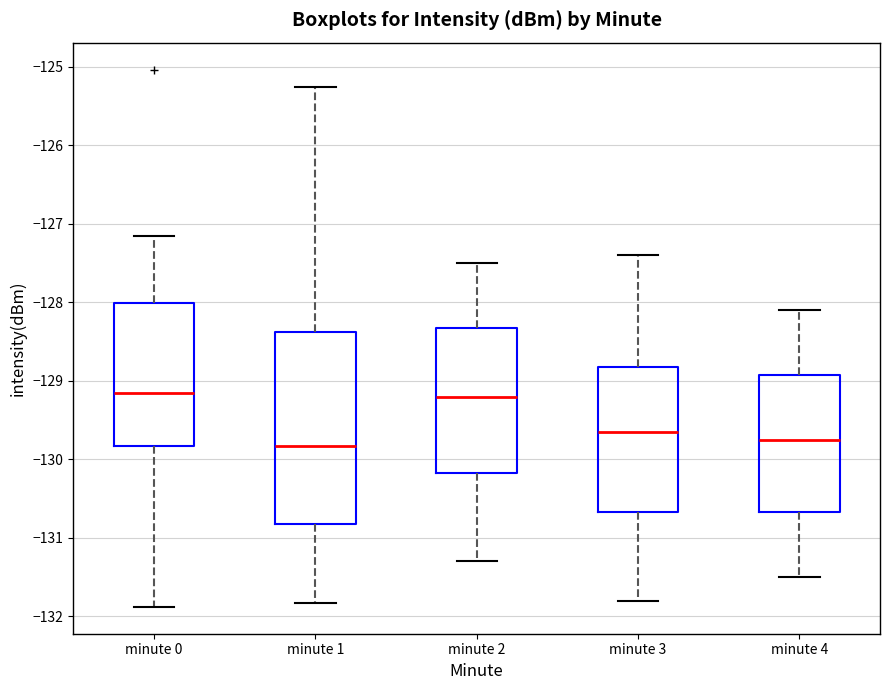

Reading left to right, transcribe this box plot: for each box, give where its median line is, the range the box spans, and where its two whiskers end, as read against the y-axis. The values are not printed on the chart, so give them approximately, as read against the axis.

minute 0: median -129.2, box -129.8 to -128.0, whiskers -131.9 to -127.2
minute 1: median -129.8, box -130.8 to -128.4, whiskers -131.8 to -125.3
minute 2: median -129.2, box -130.2 to -128.3, whiskers -131.3 to -127.5
minute 3: median -129.6, box -130.7 to -128.8, whiskers -131.8 to -127.4
minute 4: median -129.7, box -130.7 to -128.9, whiskers -131.5 to -128.1